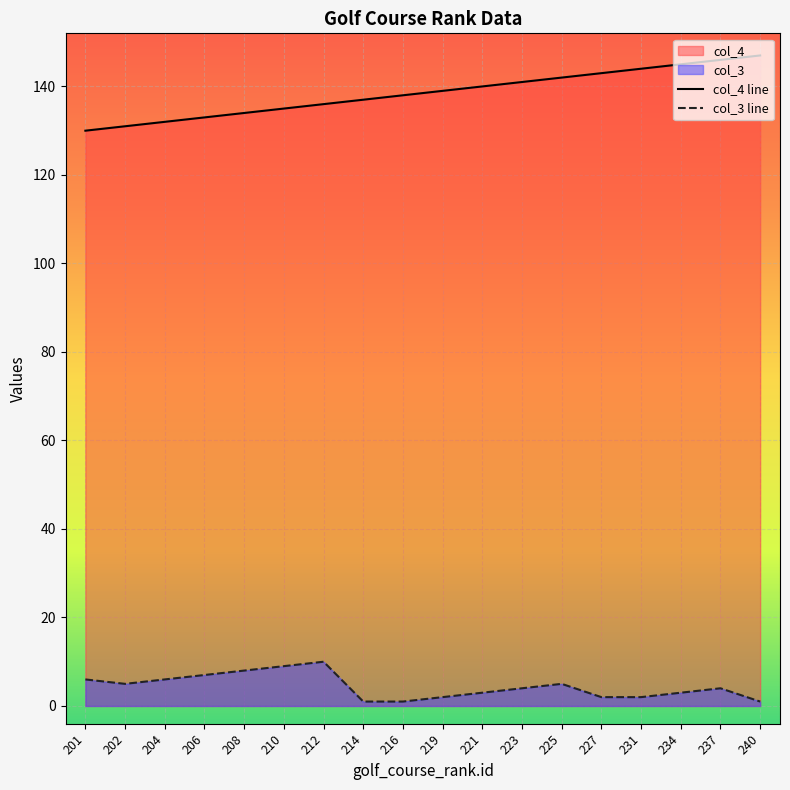

What is the difference between the highest and lowest values at 201?

124